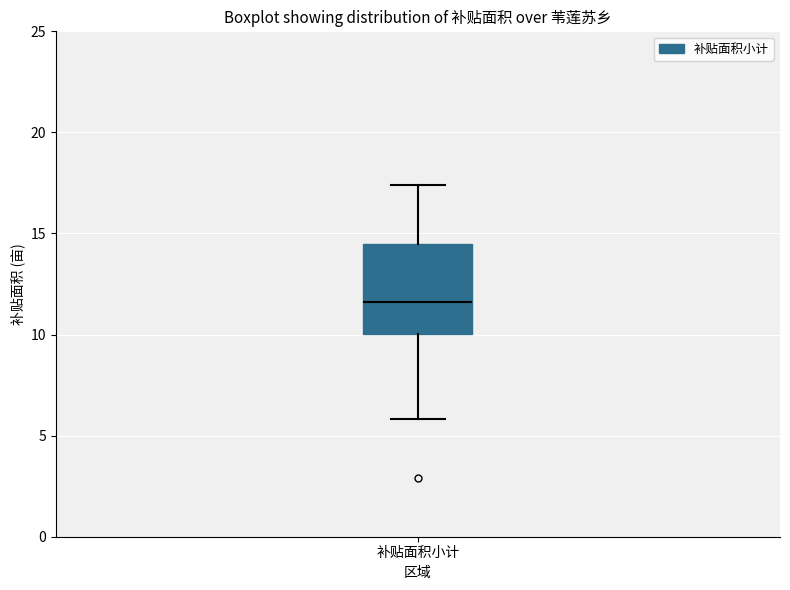

Read this box plot against the y-axis: the position of the median line, the range covered by the box, and the ends of both whiskers. The values are not printed on the chart, so give them approximately, as read against the axis.

median 11.5, box 10.0 to 14.5, whiskers 6.0 to 17.5